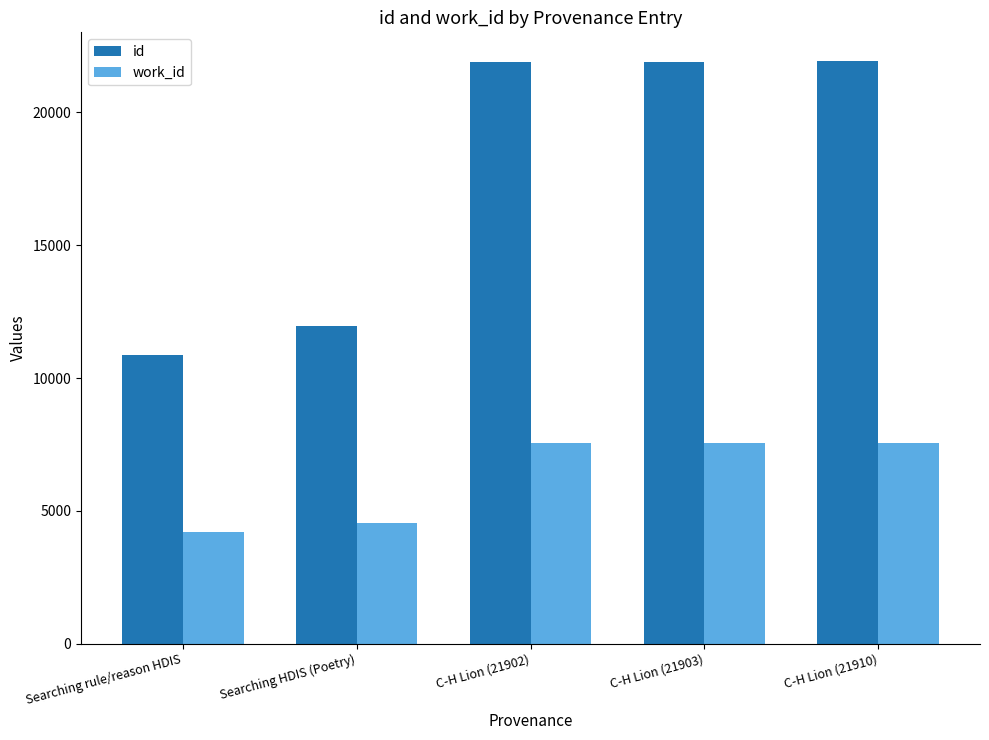

What are all the series names shown in the legend?

id, work_id